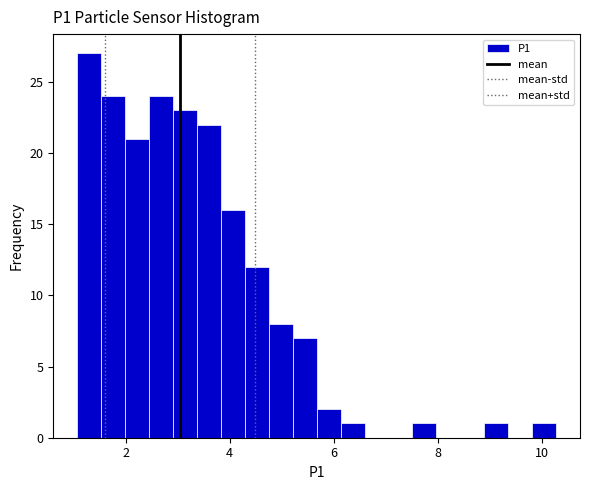

Around what value on the x-axis is the tallest bar? Give the approximate position of its centre, as read against the axis.

1.4